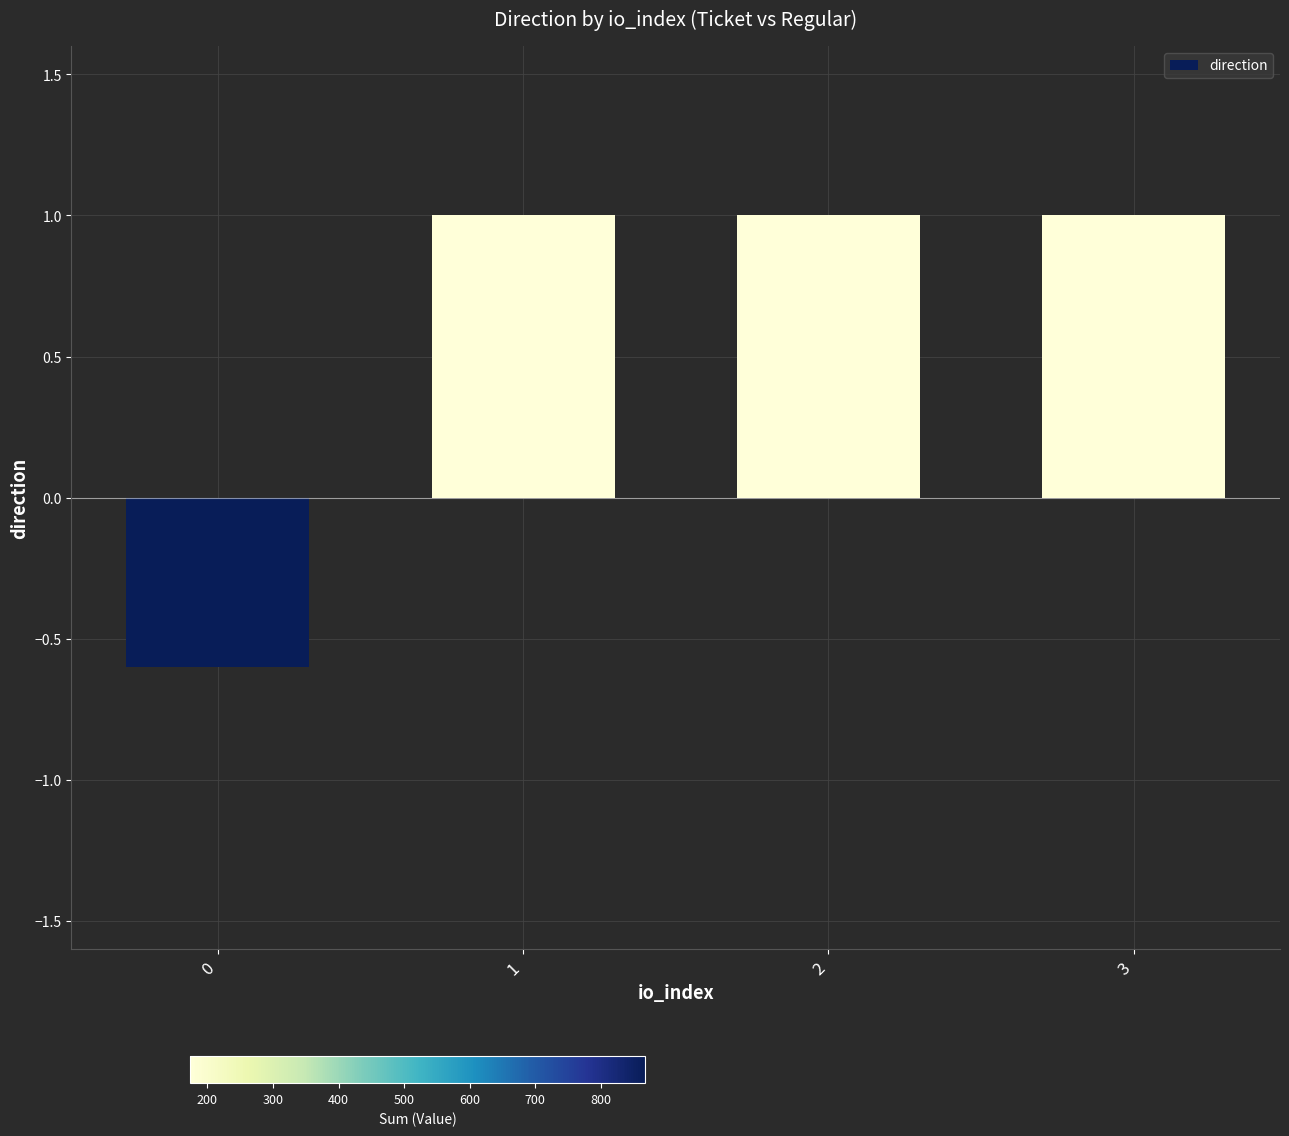

Reading left to right, extract all data points from this chart.

-0.6	1.0	1.0	1.0